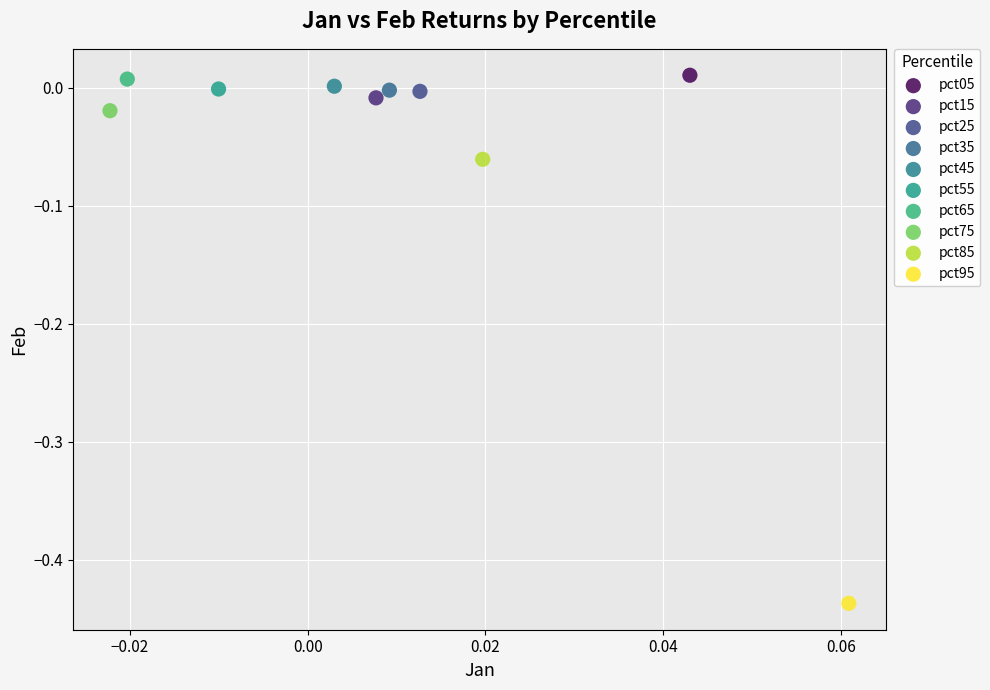

Which series contains the lowest Y value?

pct95